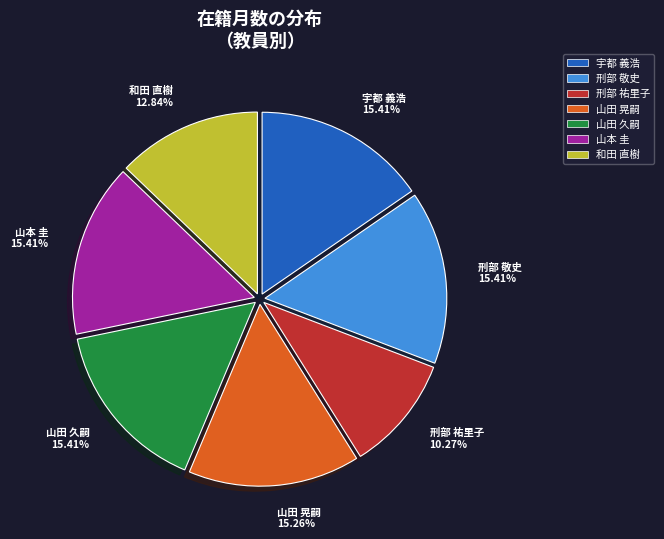

Is there any slice that represents more than half of the pie?

No